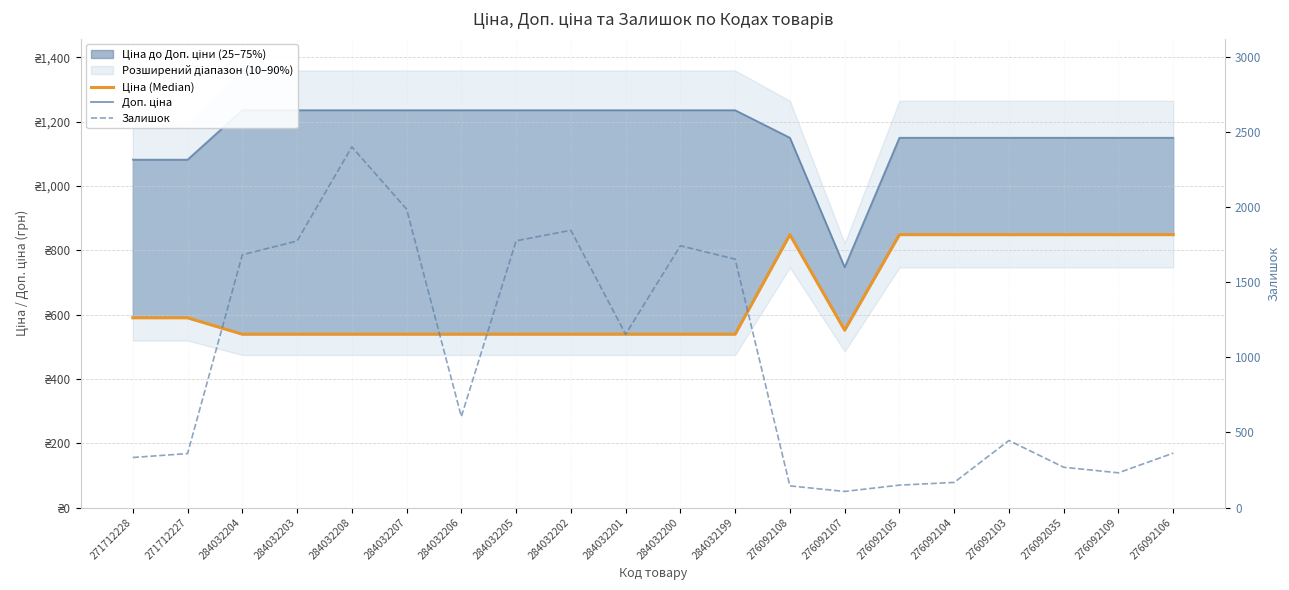

How many values in the Ціна (Median) series exceed 551?

10